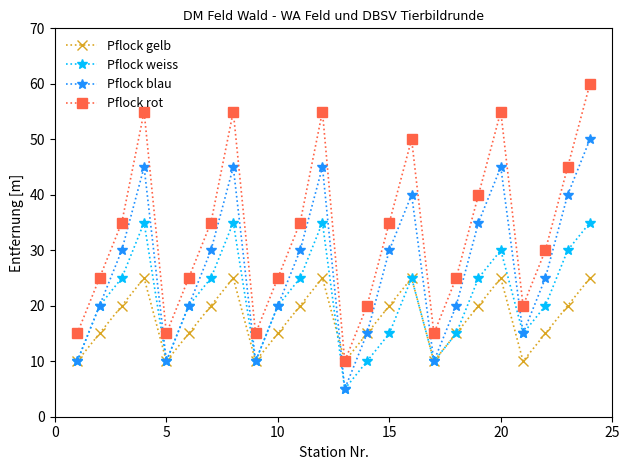

What is the value of the Pflock gelb point at the 21st from the left?

10